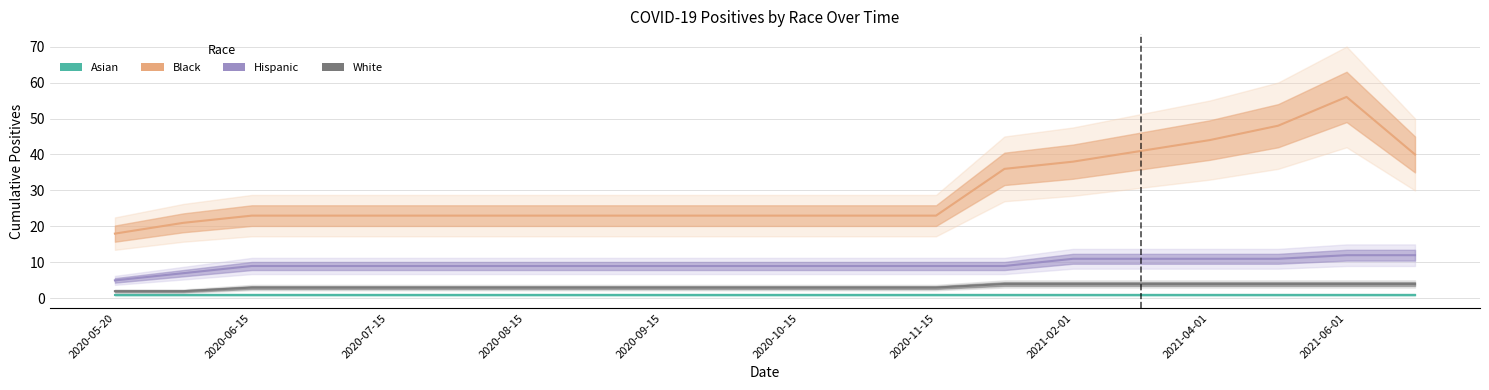

The value of White at 2020-08-15 is 3. True or false?

True